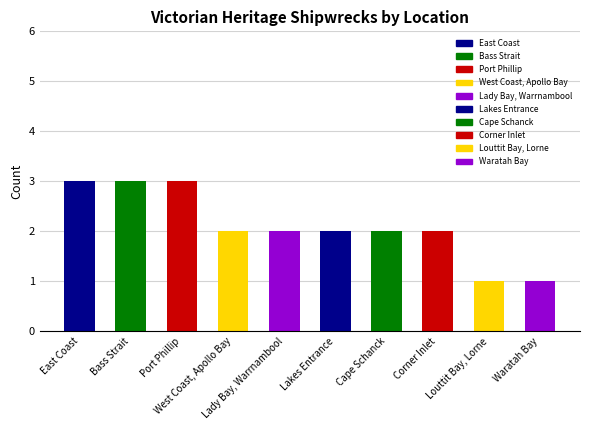

What is the value of the 9th bar from the left?

1